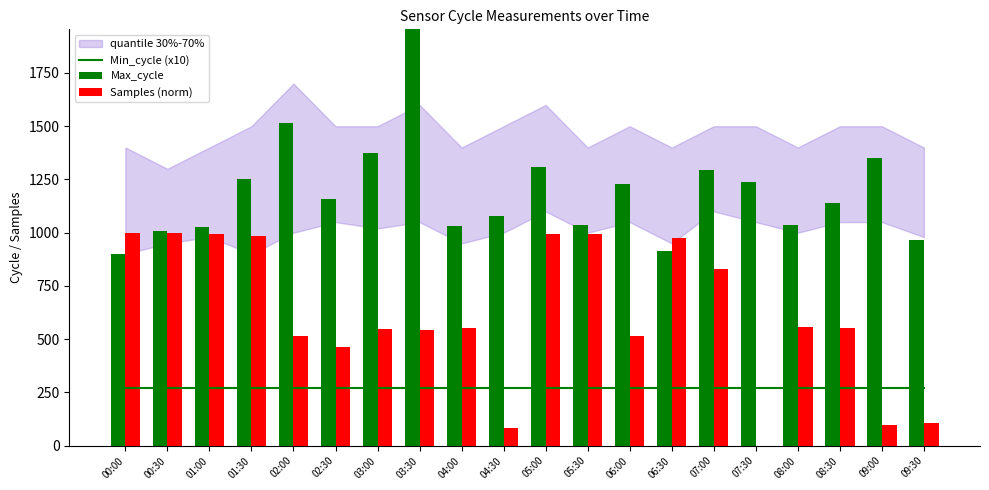

The Max_cycle series shows 968.0 at 09:30. True or false?

True